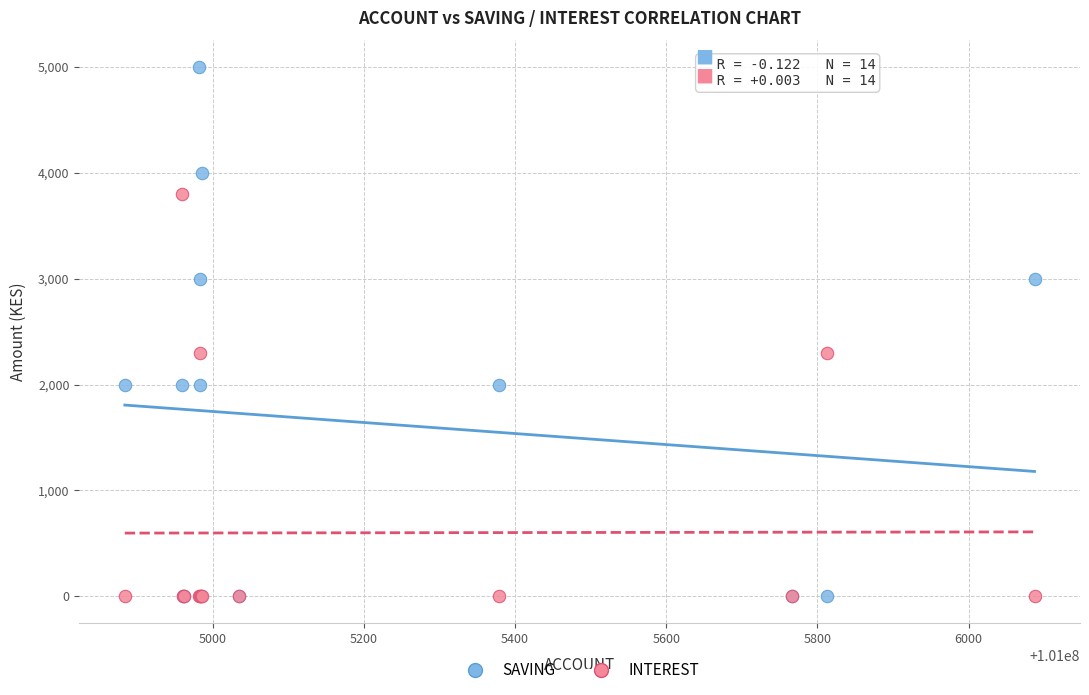

What are all the series names shown in the legend?

SAVING, INTEREST